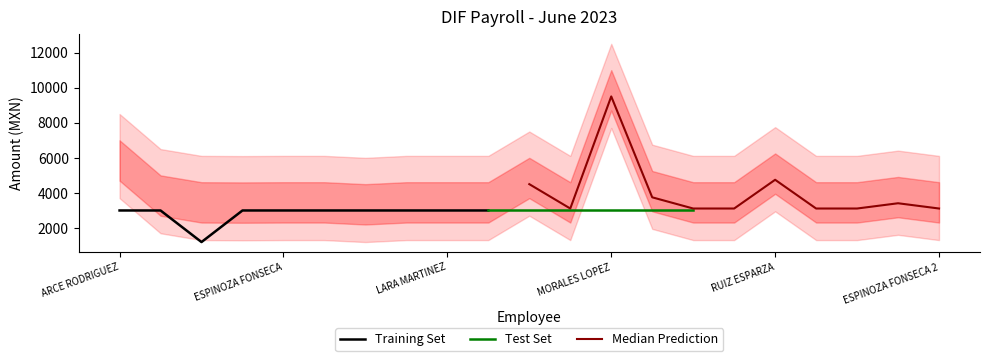

The value of Training Set at ARCE RODRIGUEZ is 4134. True or false?

False